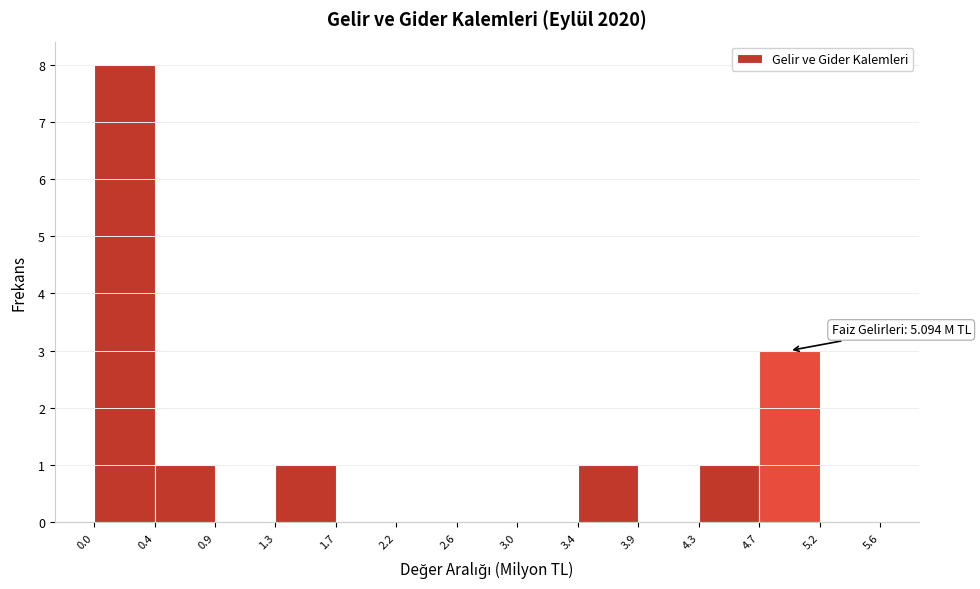

Over which range of the x-axis is the bar tallest?

0.0 to 0.4